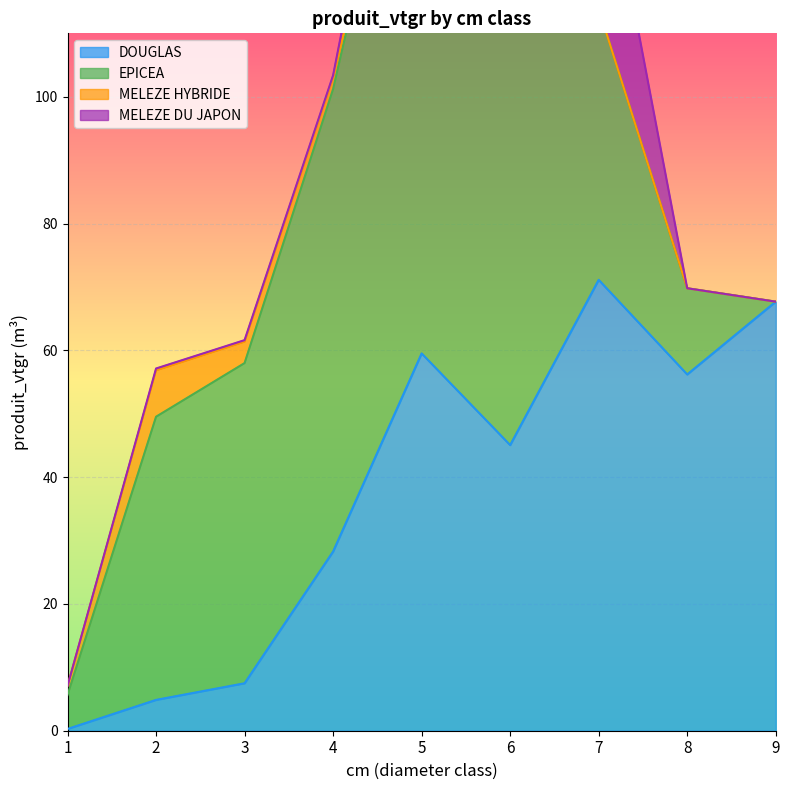

Rank the series at 9 from highest to lowest value.

DOUGLAS, EPICEA, MELEZE HYBRIDE, MELEZE DU JAPON